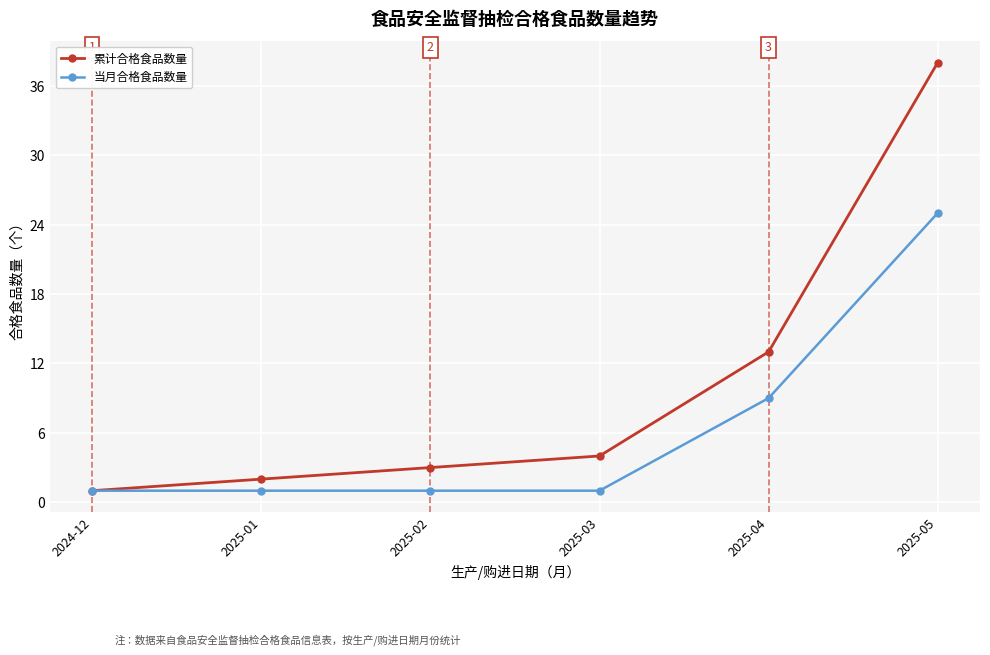

True or false: 累计合格食品数量 has more than 2 interior local peaks.

False